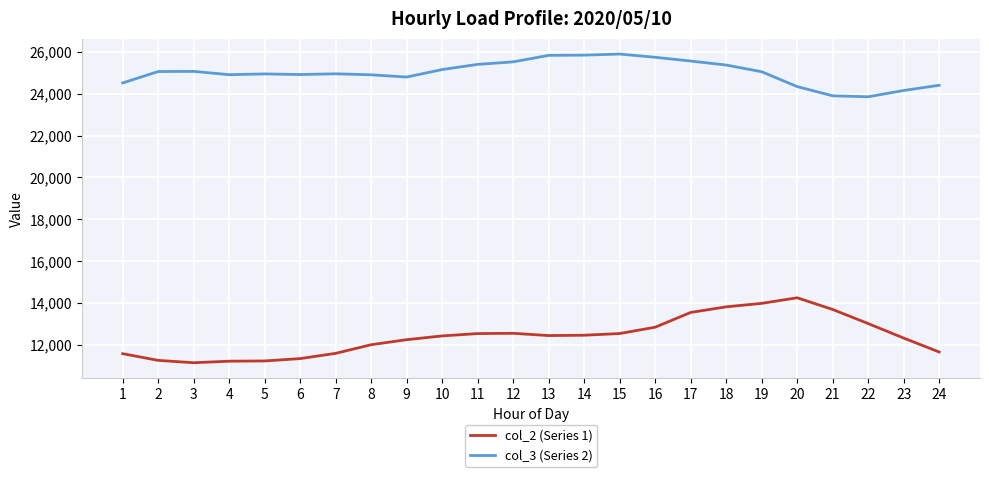

Rank the series by their average value, from lowest to highest.

col_2 (Series 1), col_3 (Series 2)